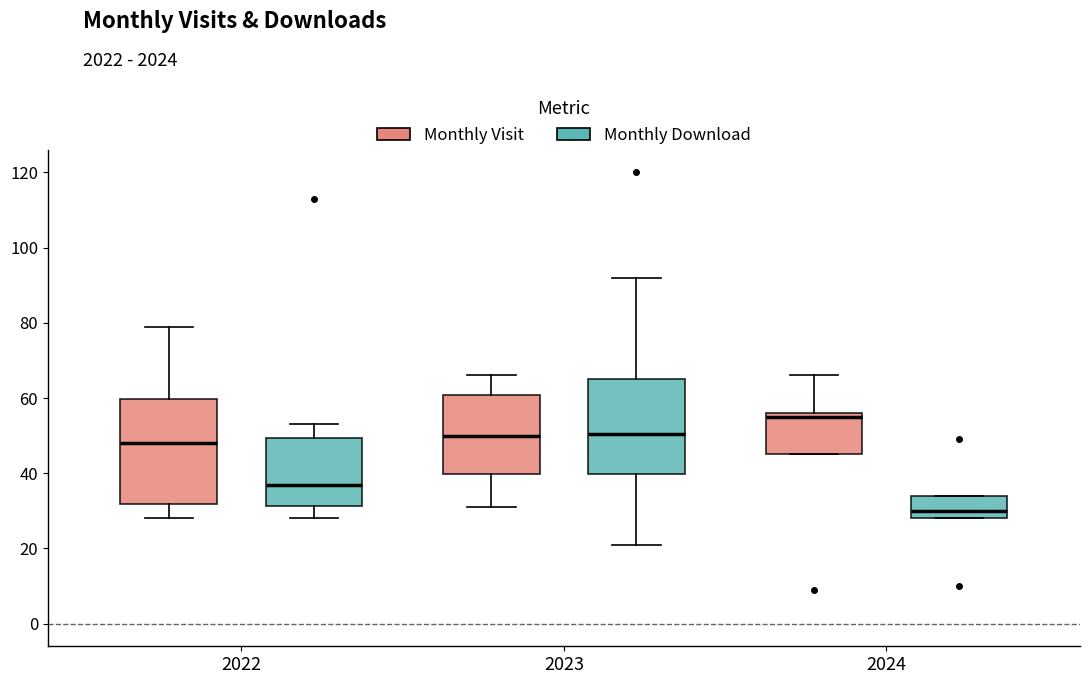

Which box has the lowest median line?

2024 (Monthly Download)